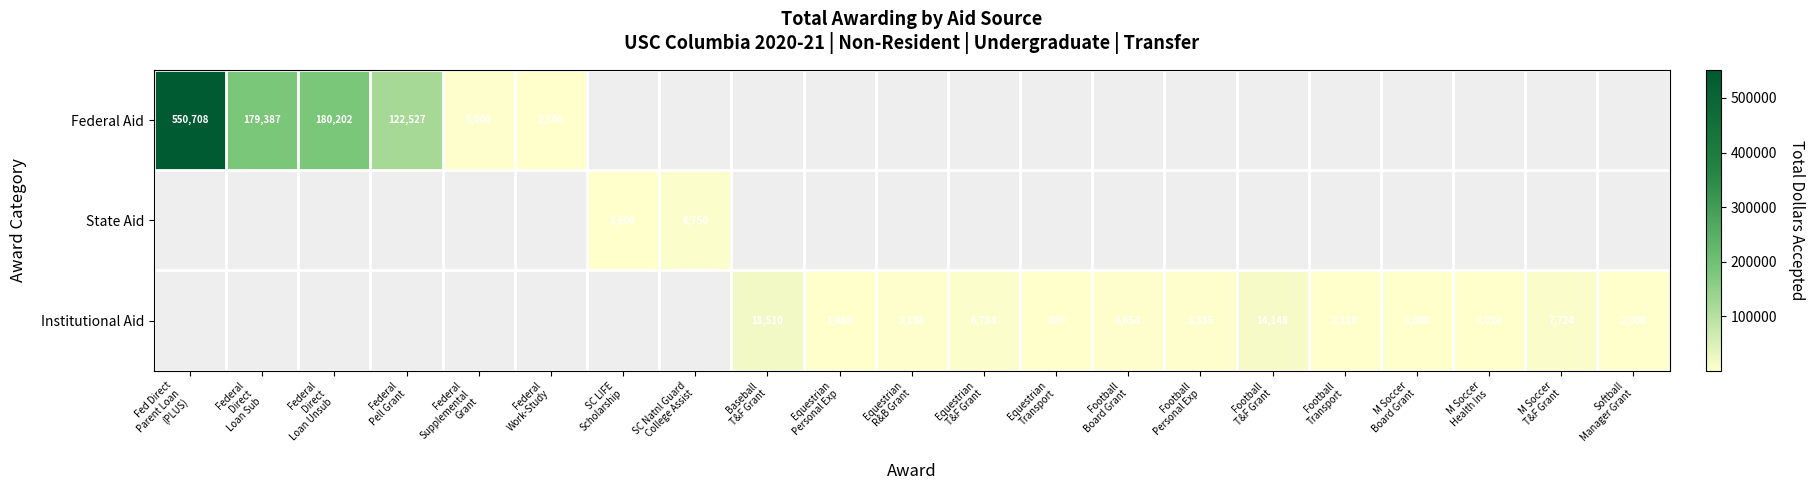

Which series changed the most between Federal Work-Study and Equestrian Transport?

Federal Aid